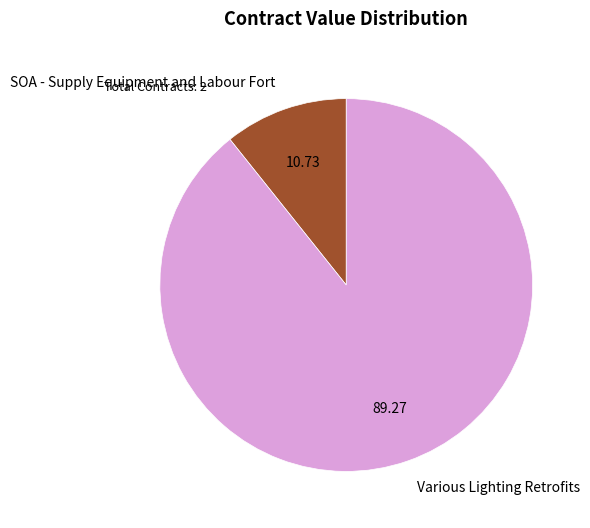

Approximately how many times larger is the value at Various Lighting Retrofits compared to SOA - Supply Equipment and Labour Fort?

8.3